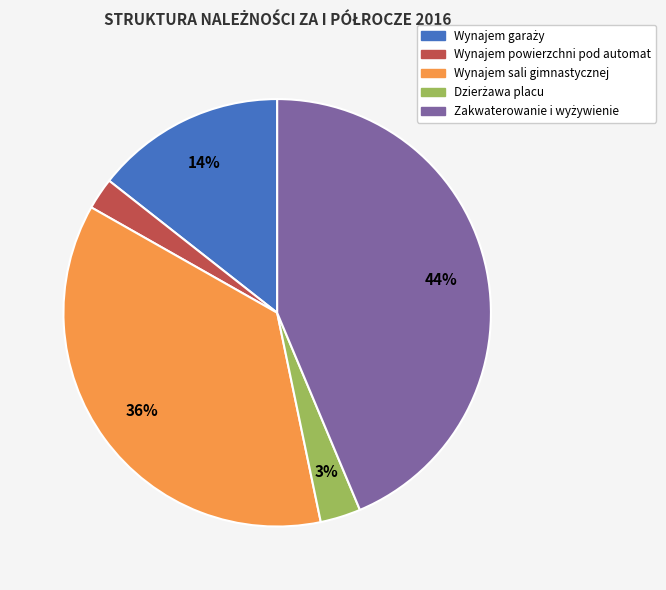

How many slices are in this pie chart?

5